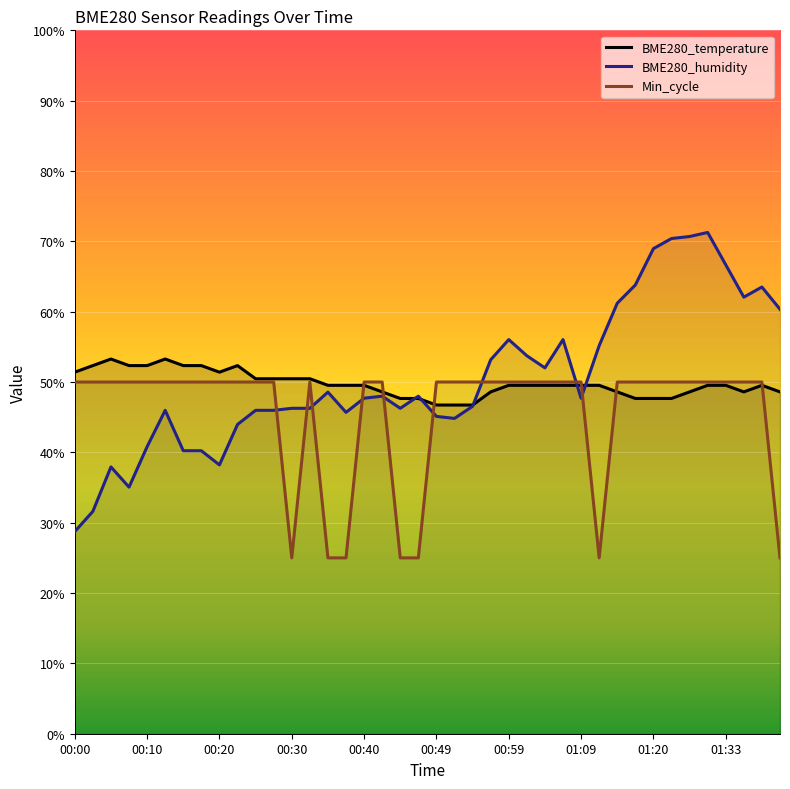

Which series ends up on top after the final intersection of BME280_humidity and BME280_temperature?

BME280_humidity